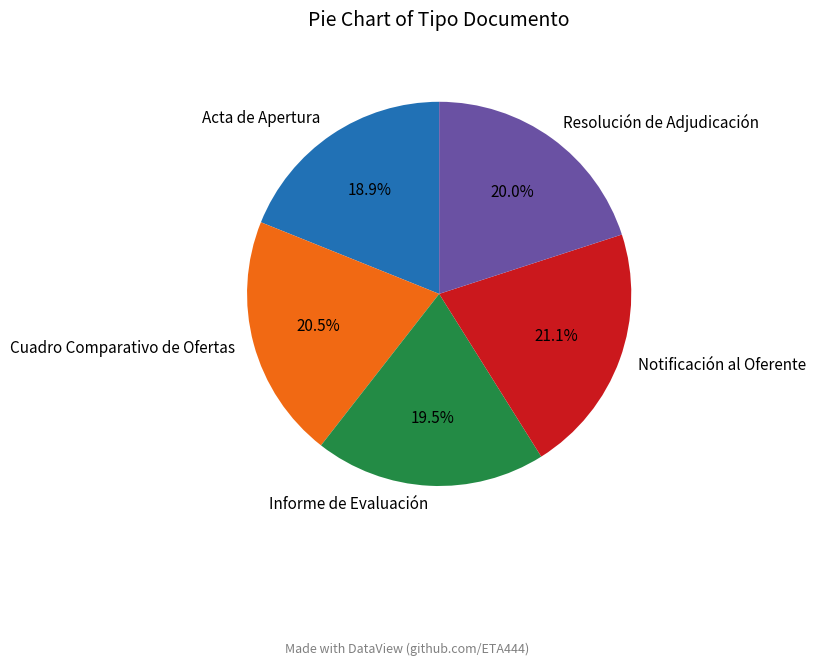

To the nearest percent, what is the difference between the Notificación al Oferente and Acta de Apertura slice percentages?

2%